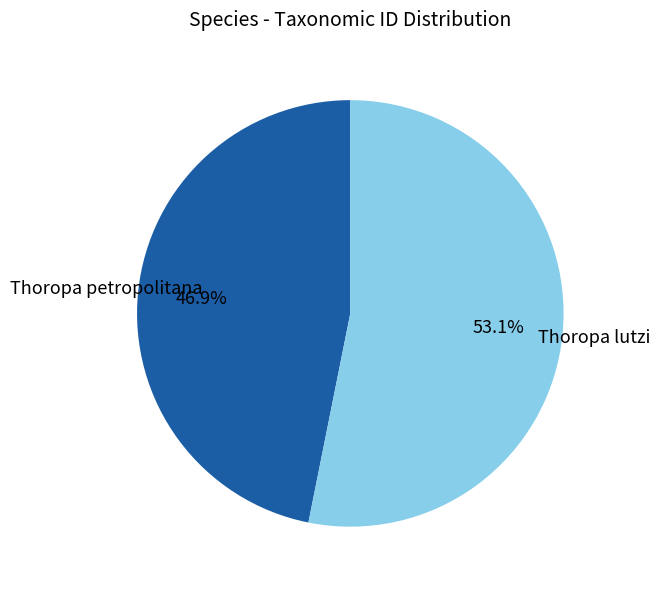

Is there any slice that represents more than half of the pie?

Yes